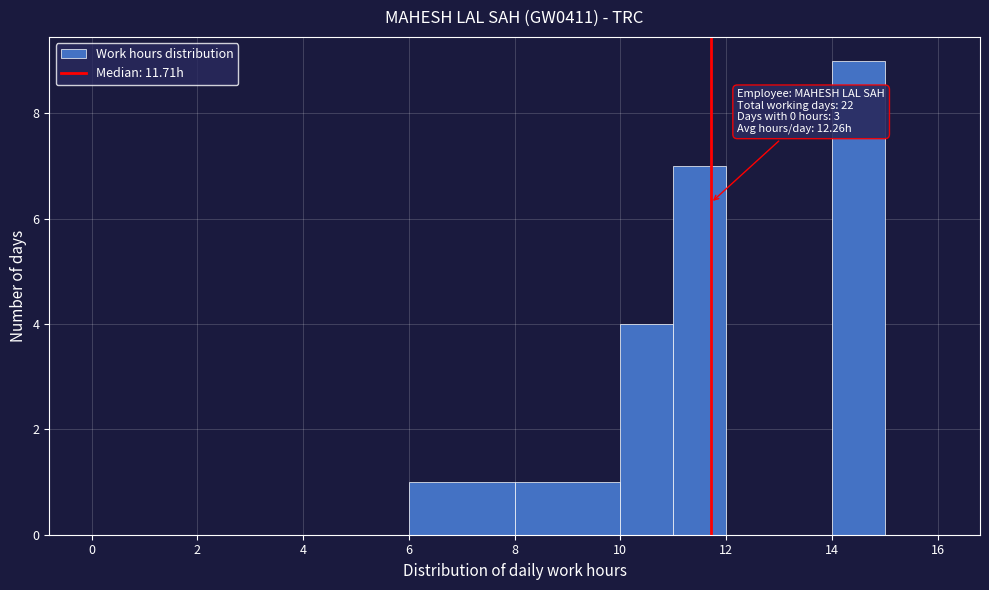

Which range on the x-axis has the tallest bar?

14 to 15